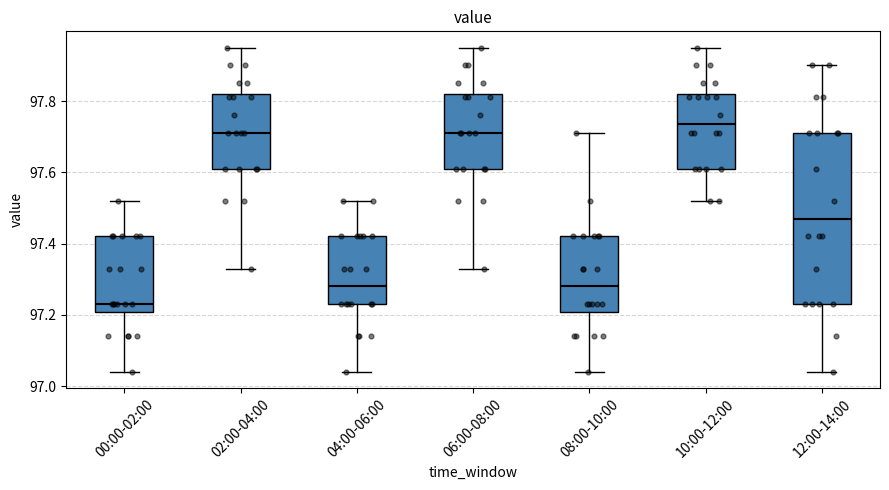

Which box is the tallest, from its lower edge to its upper edge?

12:00-14:00